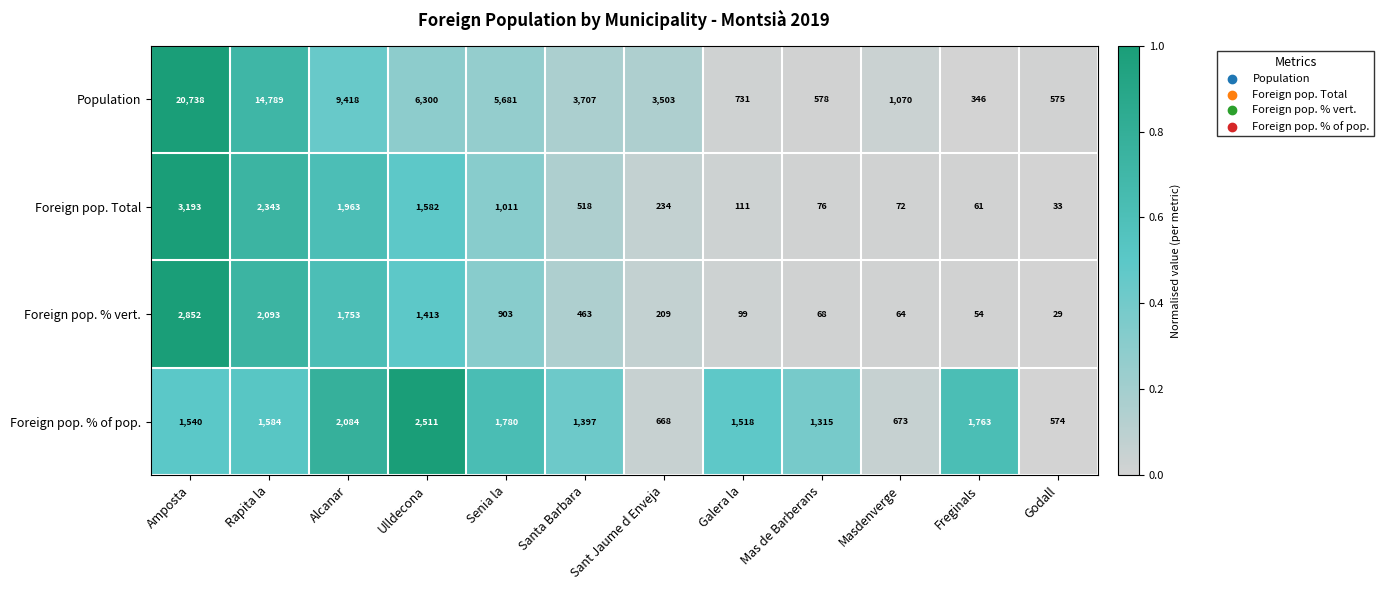

True or false: Population has a value of 575 at Godall.

True